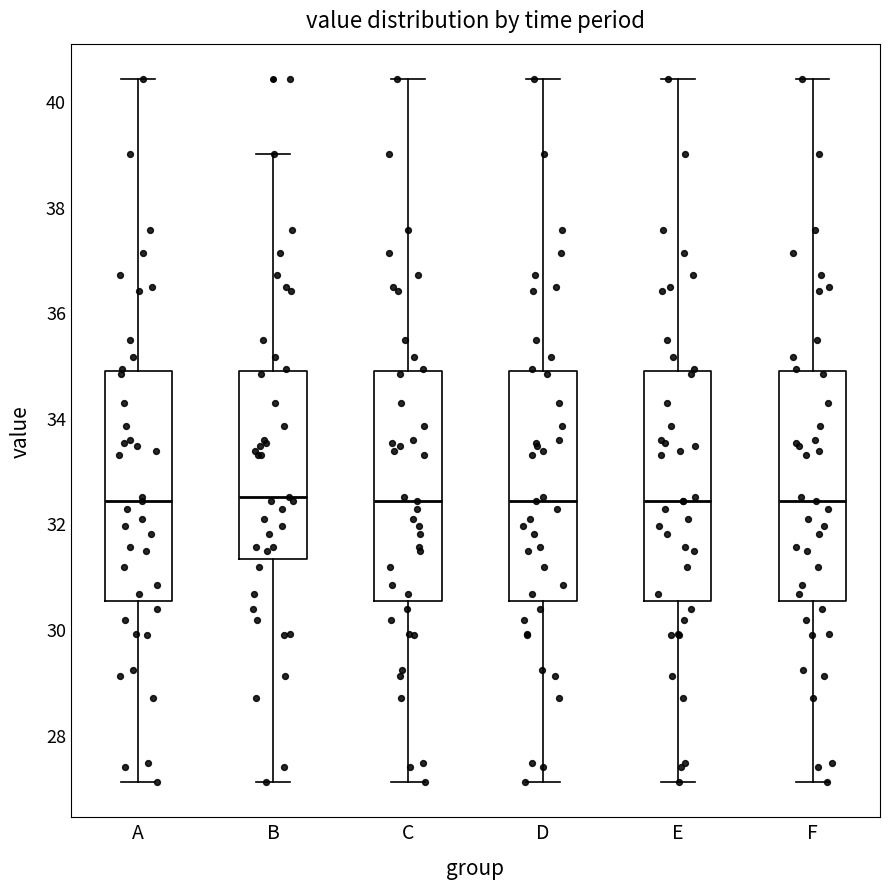

Where does the upper whisker of the box for A end on the y-axis? The values are not printed on the chart, so give them approximately, as read against the axis.

40.4